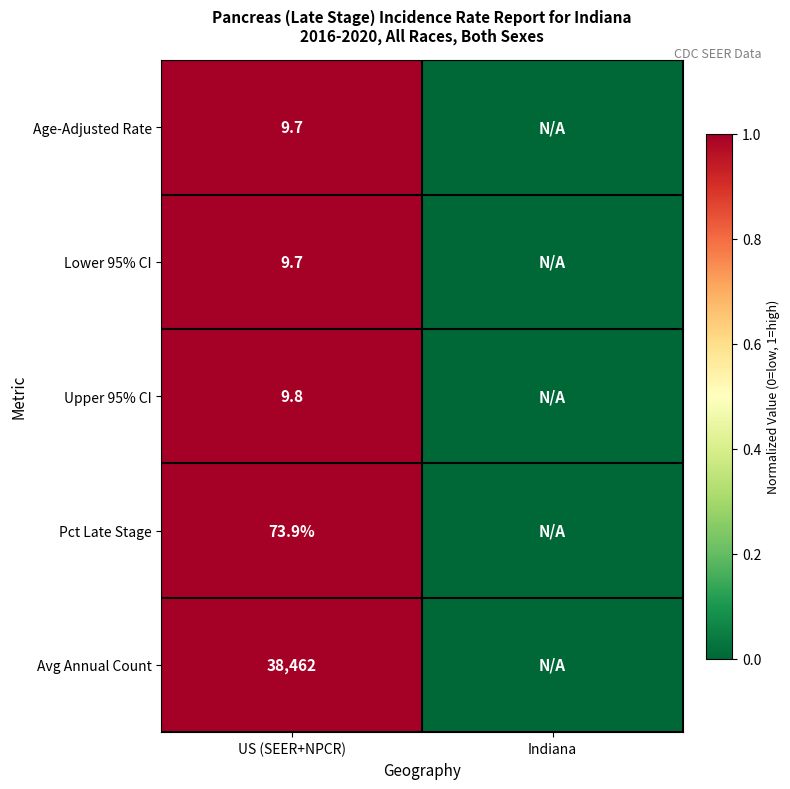

Is it true that Pct Late Stage equals 121.3 at US (SEER+NPCR)?

False